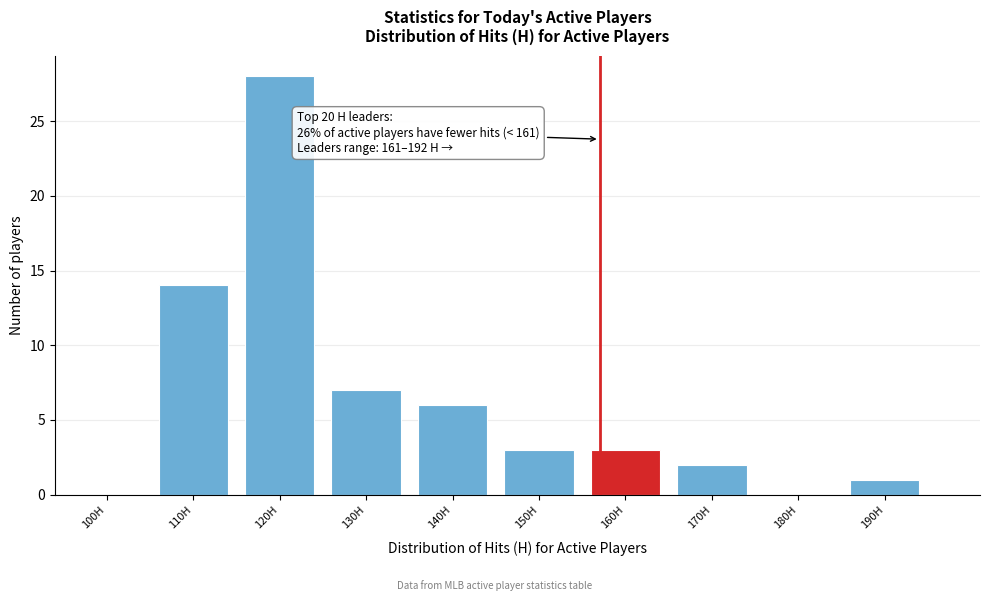

Reading left to right, list all the values displayed in this chart.

100H=0	110H=14	120H=28	130H=7	140H=6	150H=3	160H=3	170H=2	180H=0	190H=1